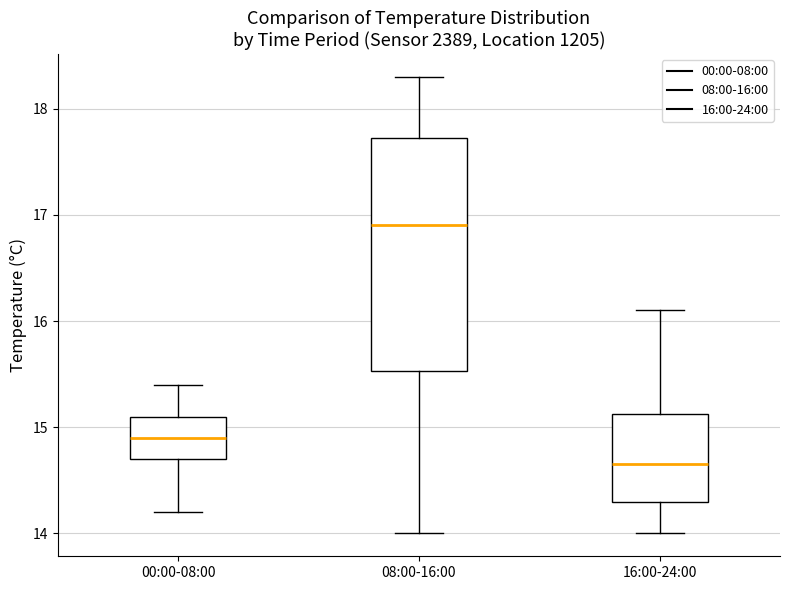

Where does the median line of the box for 08:00-16:00 sit on the y-axis? The values are not printed on the chart, so give them approximately, as read against the axis.

16.9